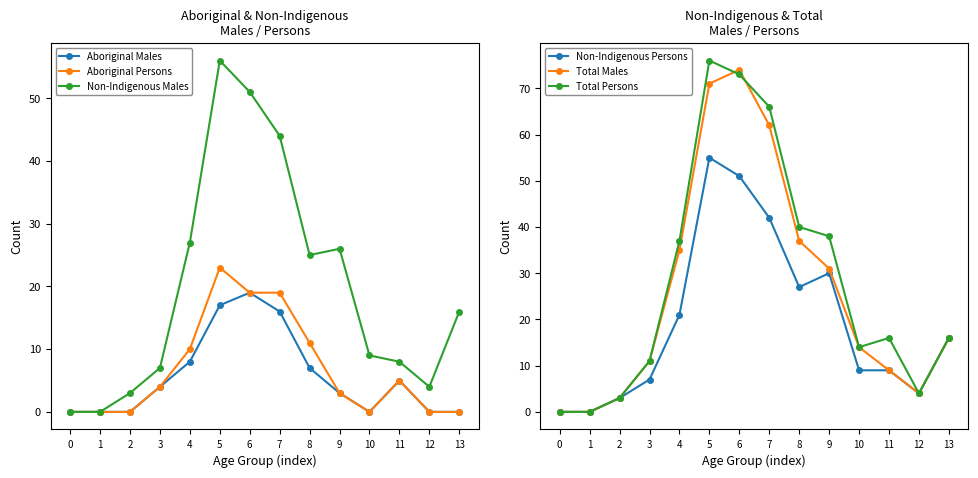

The value of Aboriginal Males at 1 is 0. True or false?

True